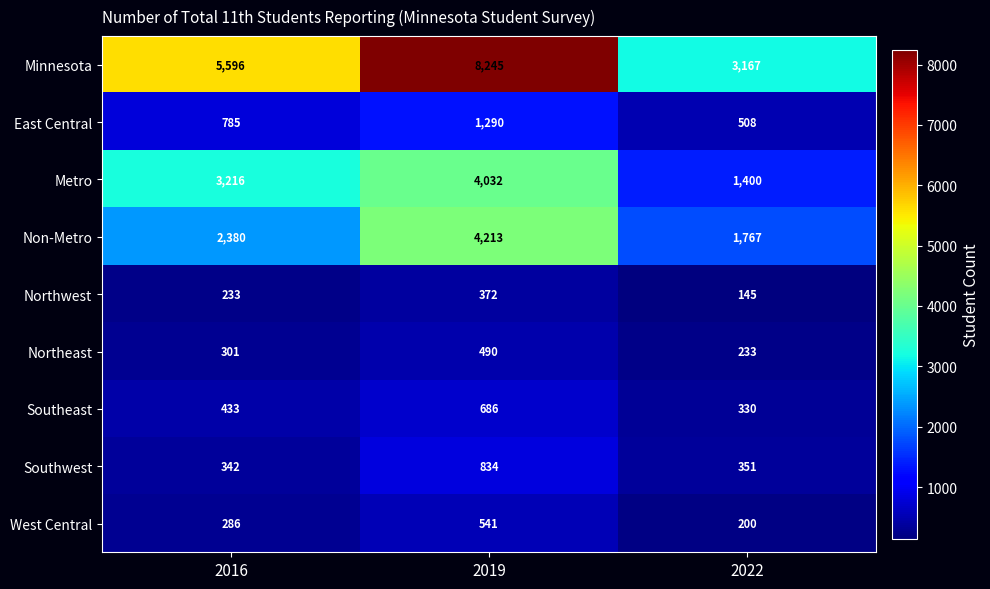

Which category has the lowest value across all series?

2022